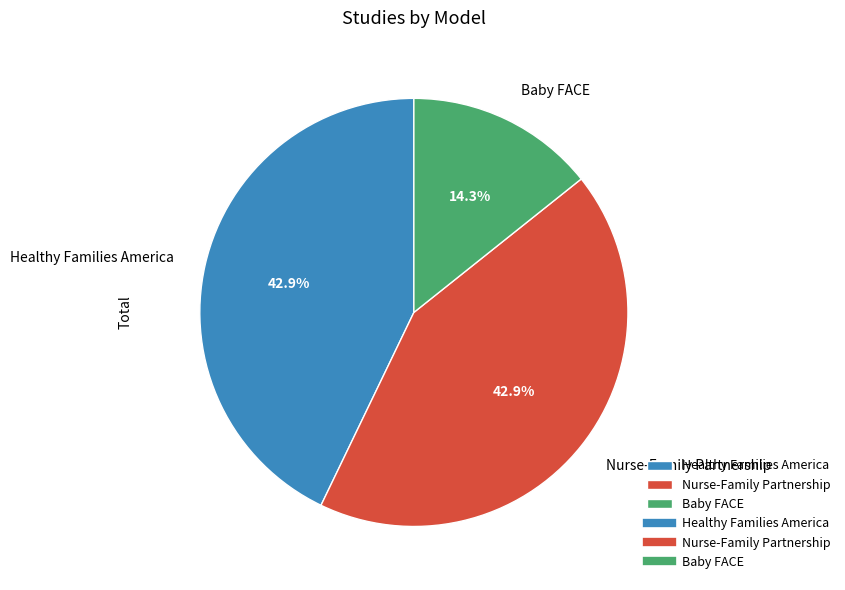

Which slice is the smallest?

Baby FACE